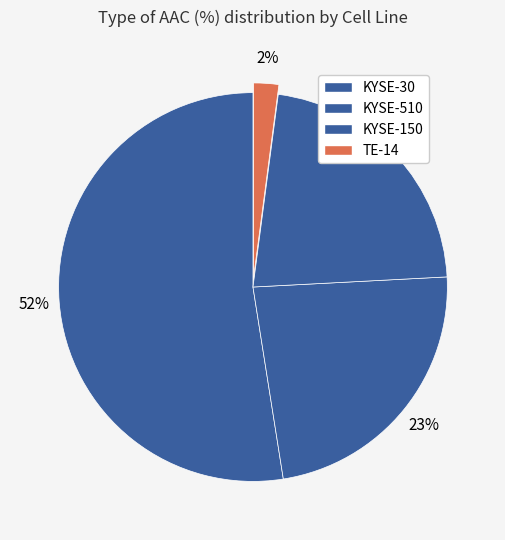

Which category has the biggest portion of the pie?

KYSE-30